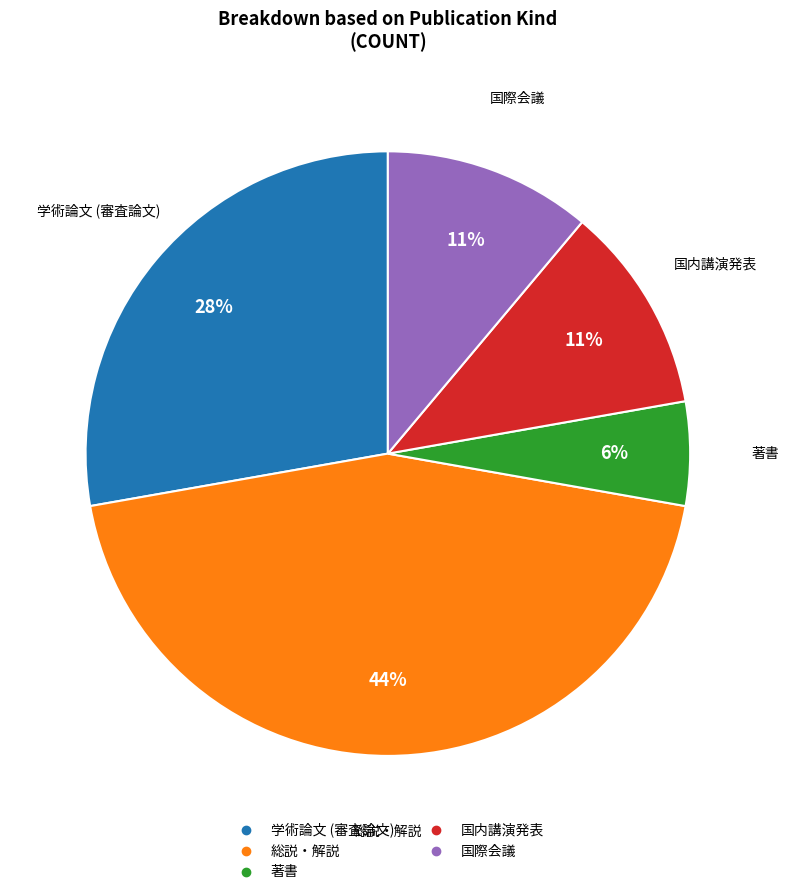

Does 国際会議 account for over 50% of the chart?

No